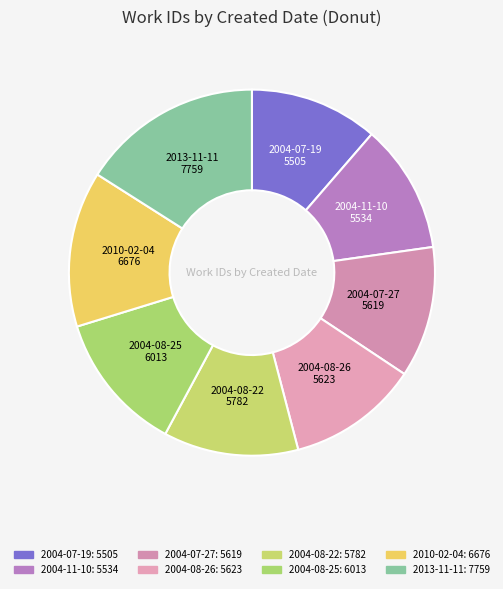

How many slices are in this pie chart?

8